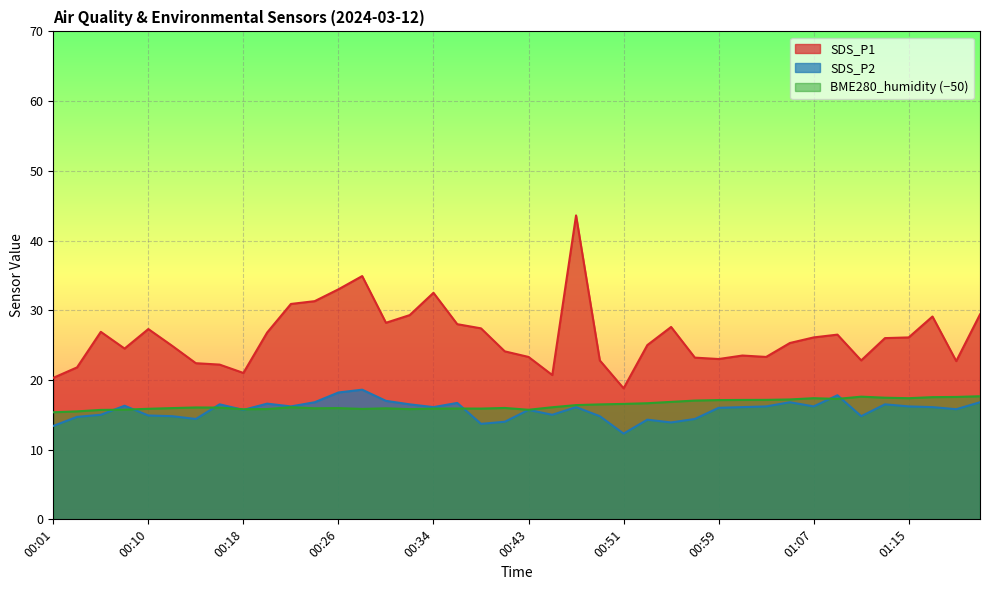

Where is SDS_P2 nearest to the value 15?

00:05